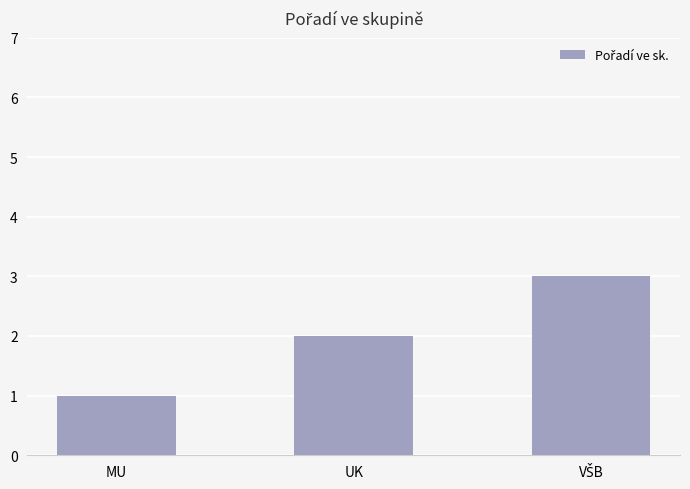

At which label is the value closest to 2?

UK